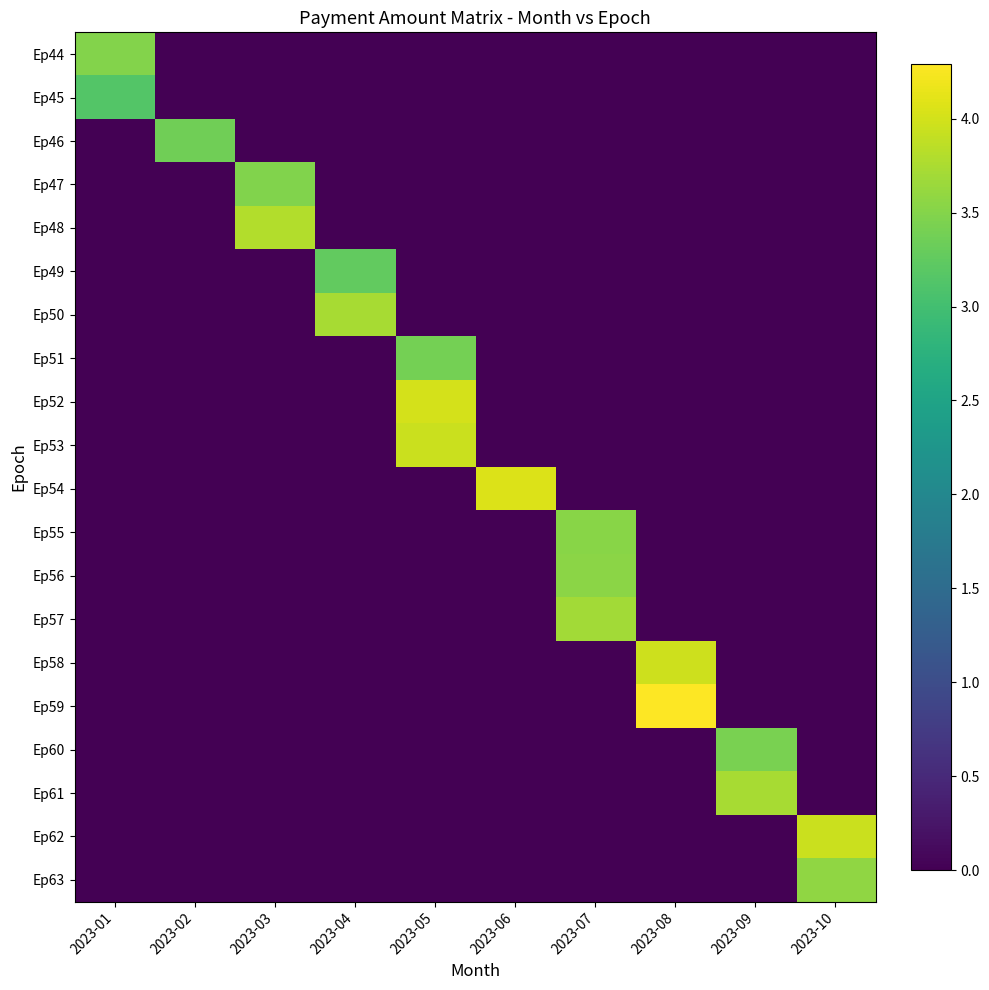

Which series changed the most between 2023-02 and 2023-09?

Ep61